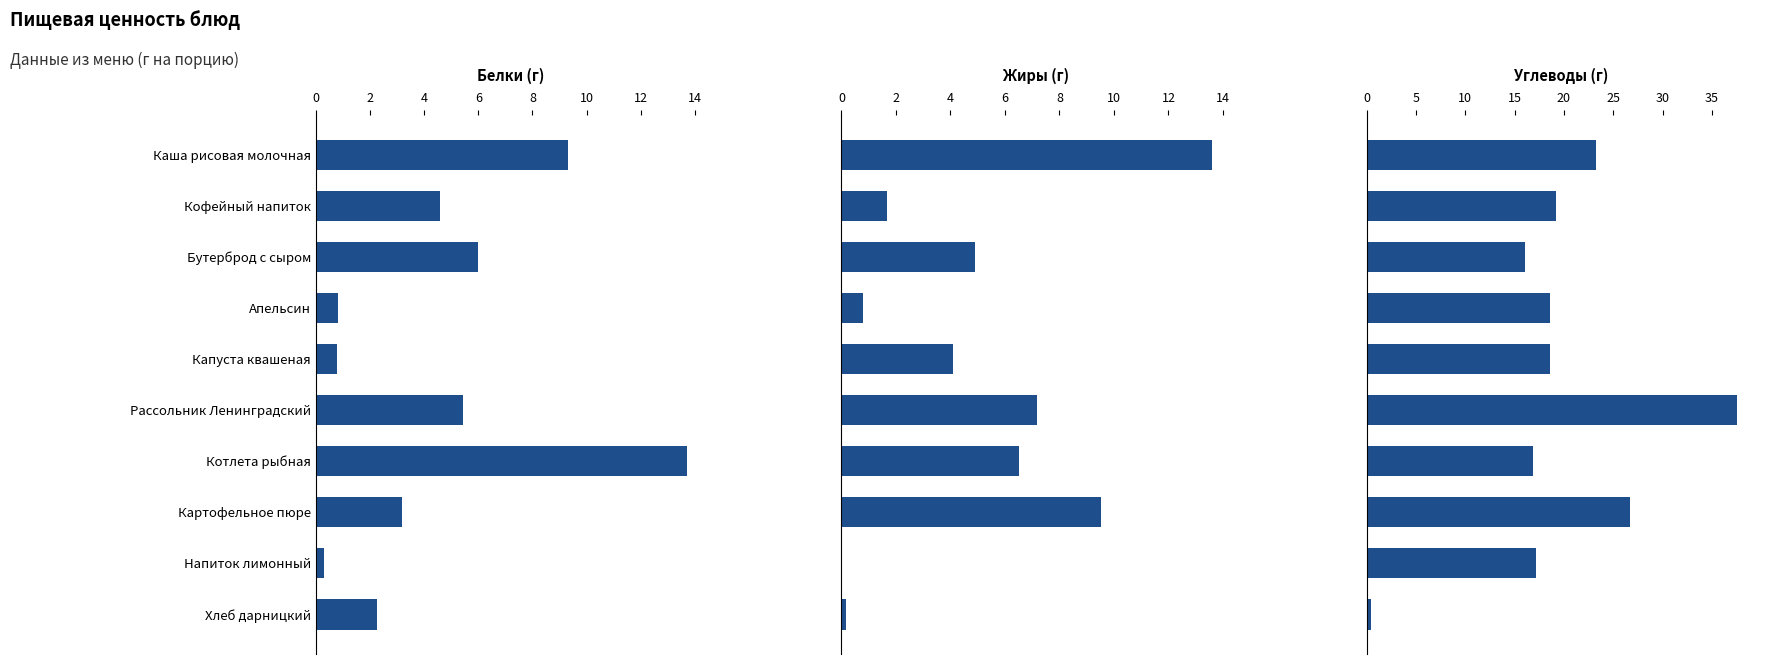

What is the approximate value of Жиры at Котлета рыбная?

6.5